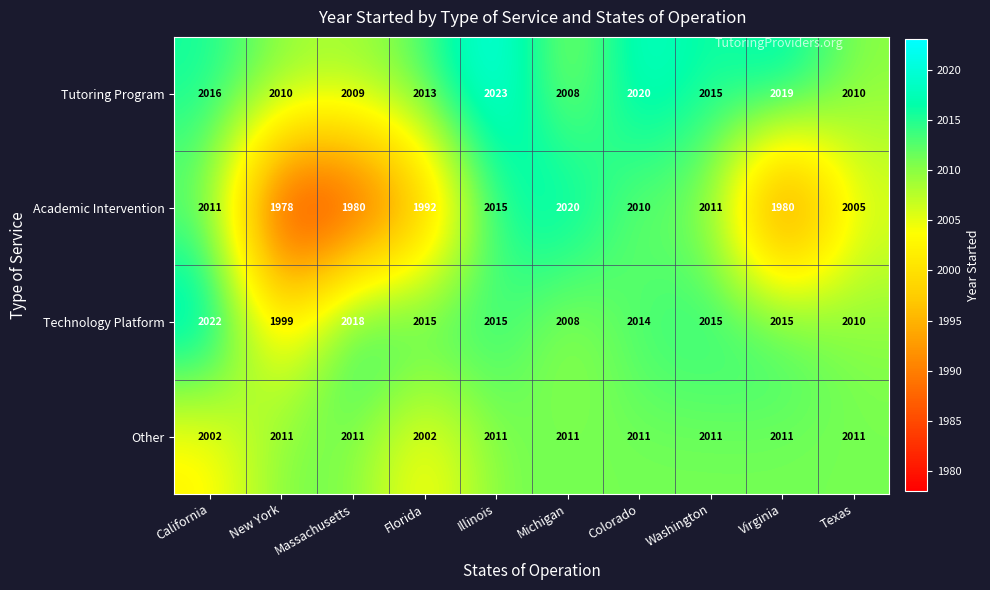

What is the lowest value of the Tutoring Program series?

2008